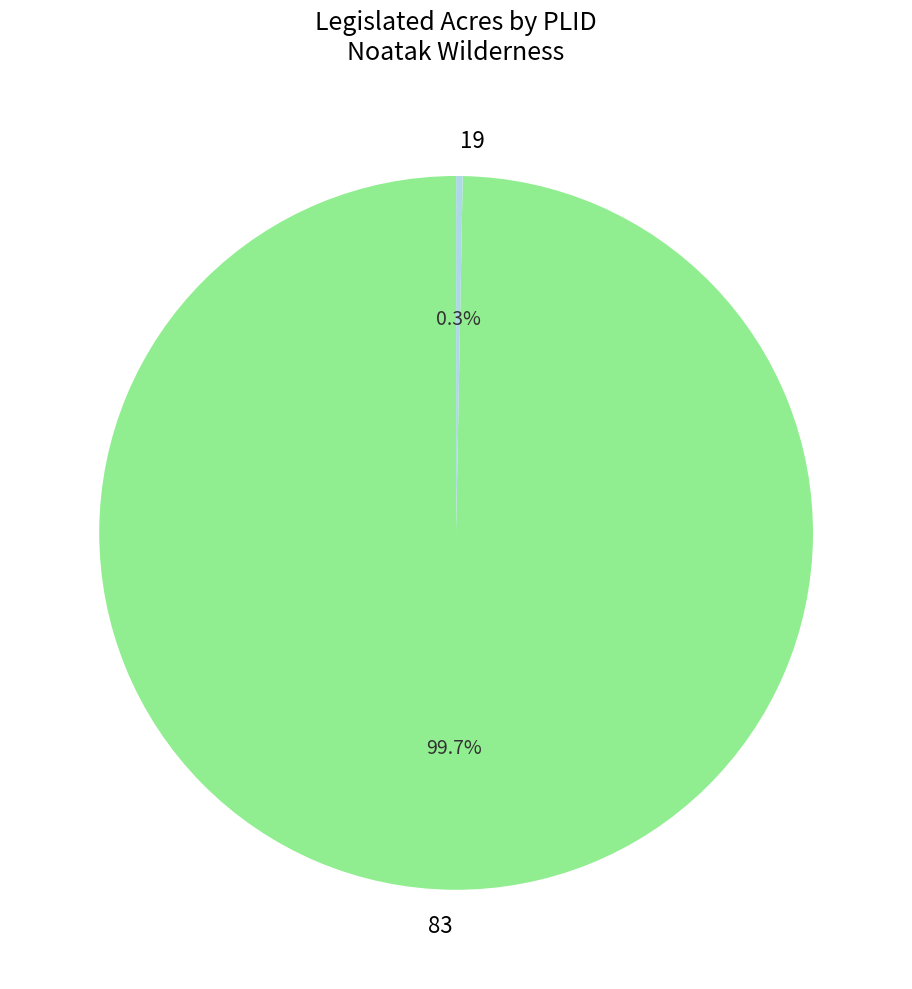

Rank the categories by value from lowest to highest.

19, 83